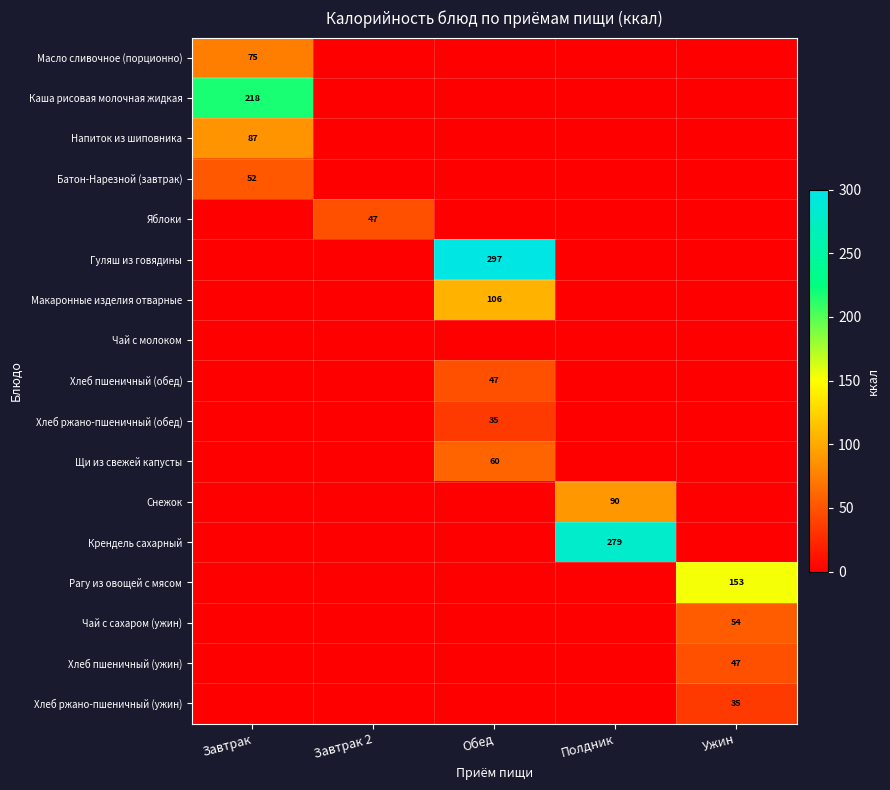

Is it true that Хлеб пшеничный (ужин) equals 70 at Ужин?

False